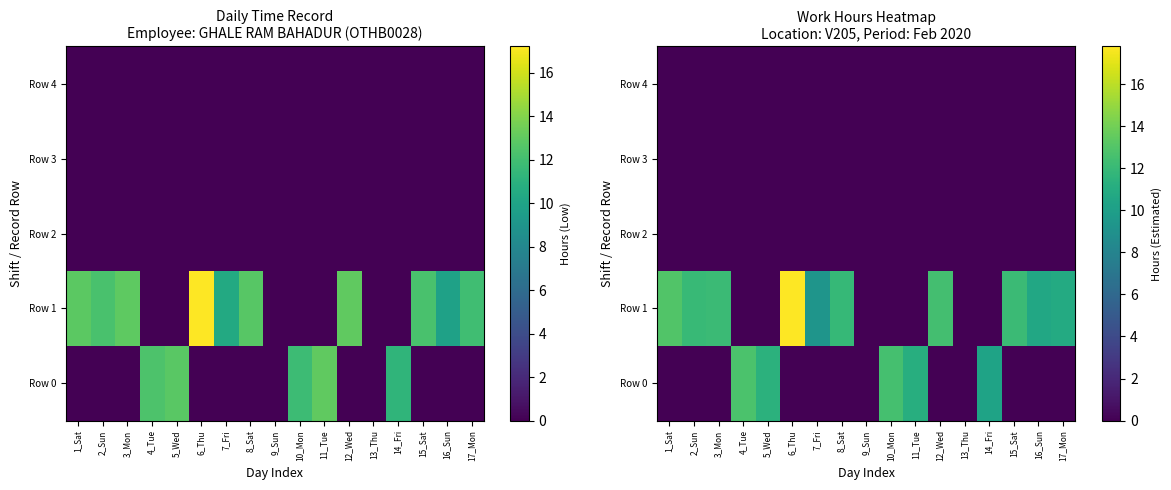

Rank the series by their maximum value, from lowest to highest.

Row 2, Row 3, Row 4, Row 0, Row 1